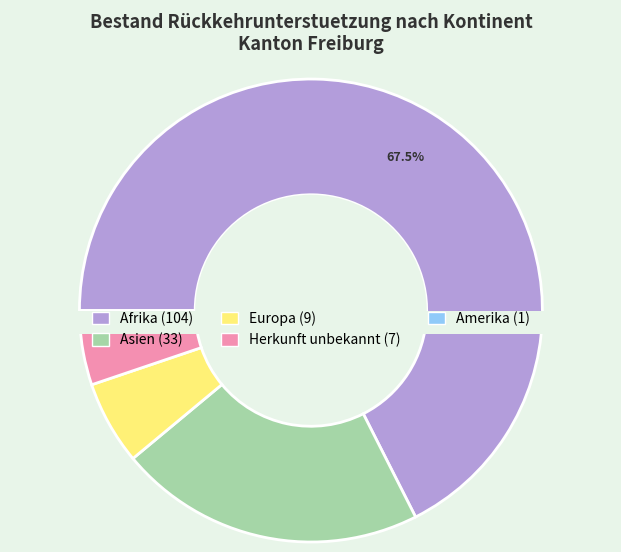

What is the smallest slice in the pie chart?

Amerika